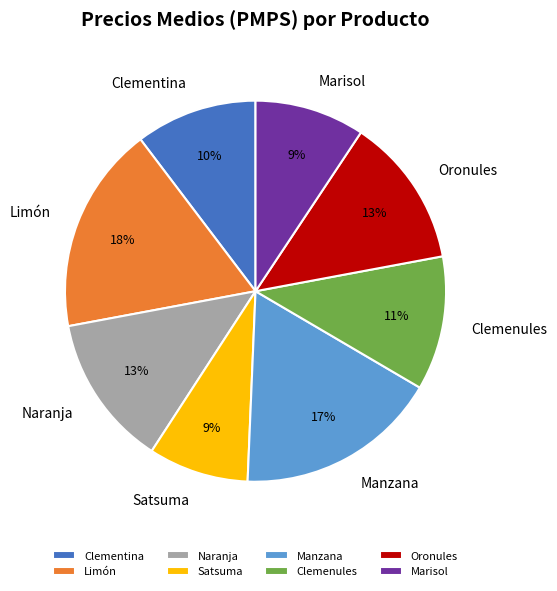

Count the number of slices in the pie.

8